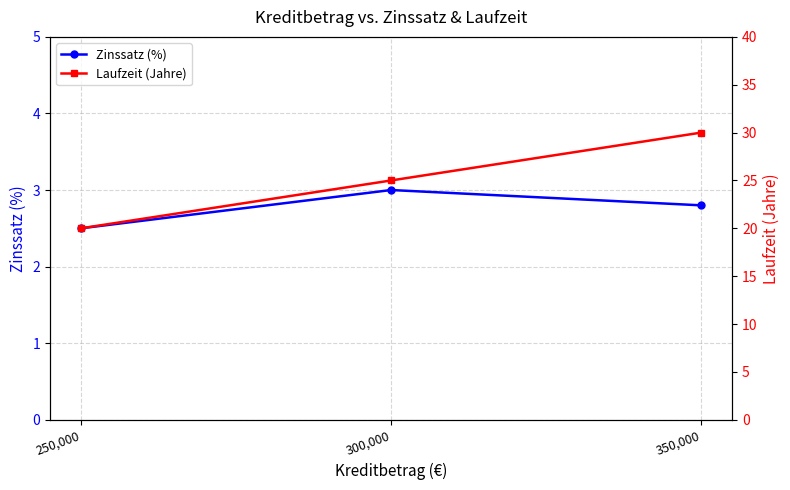

Where is Laufzeit (Jahre) nearest to the value 25?

300,000